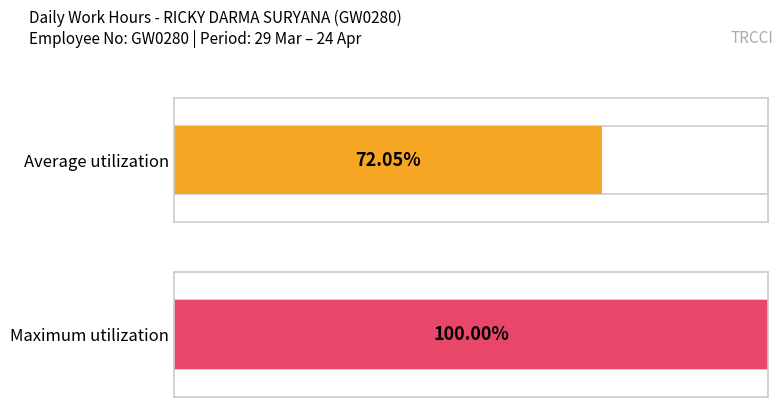

Are the bars grouped side by side (vs. stacked)?

Yes